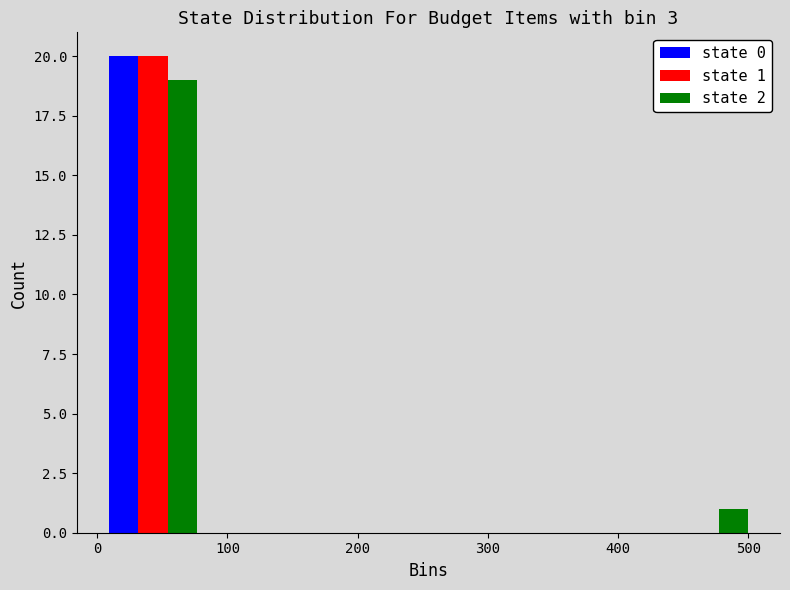

In the state 1 series, which range on the x-axis has the tallest bar?

0 to 90